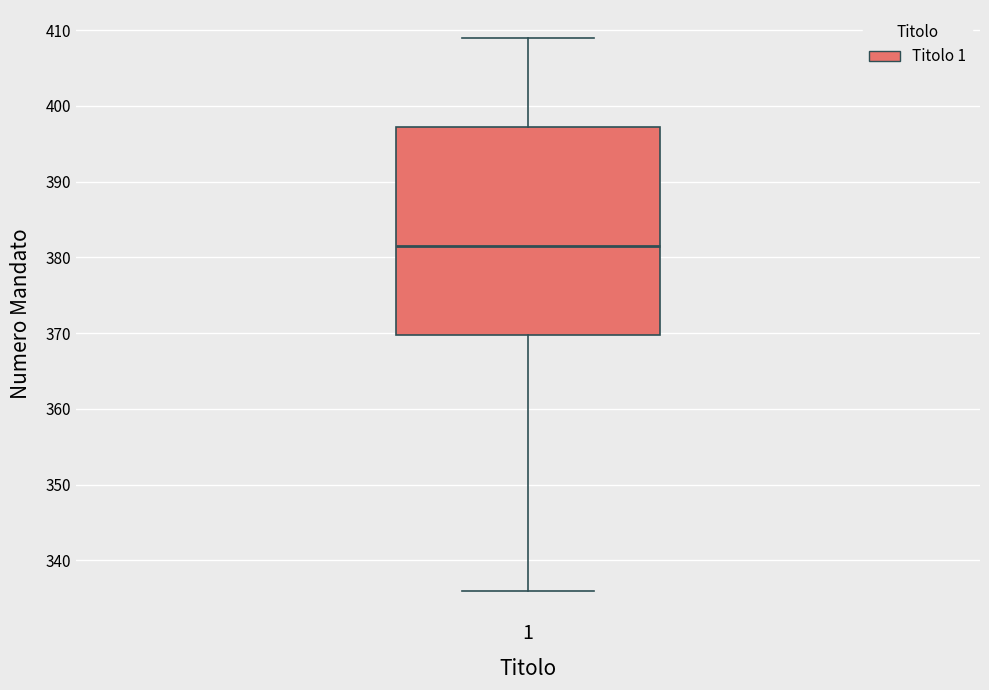

Read this box plot against the y-axis: the position of the median line, the range covered by the box, and the ends of both whiskers. The values are not printed on the chart, so give them approximately, as read against the axis.

median 382, box 370 to 397, whiskers 336 to 409